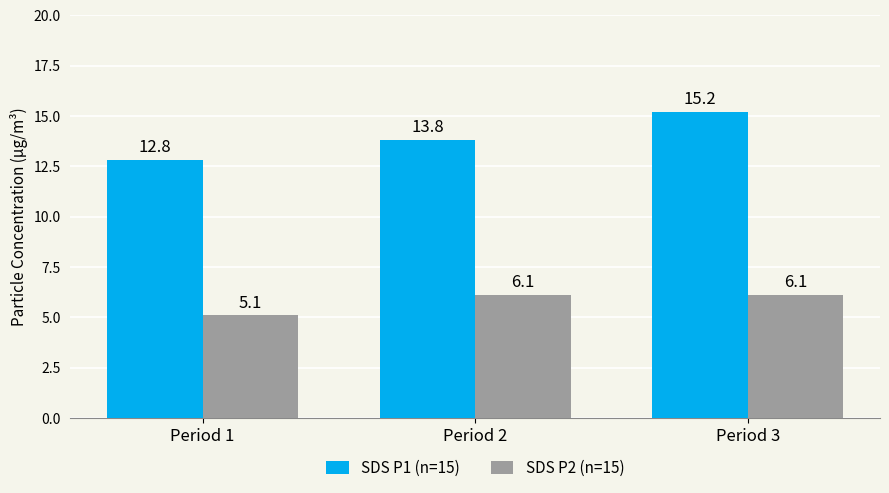

How many groups of bars are there?

3